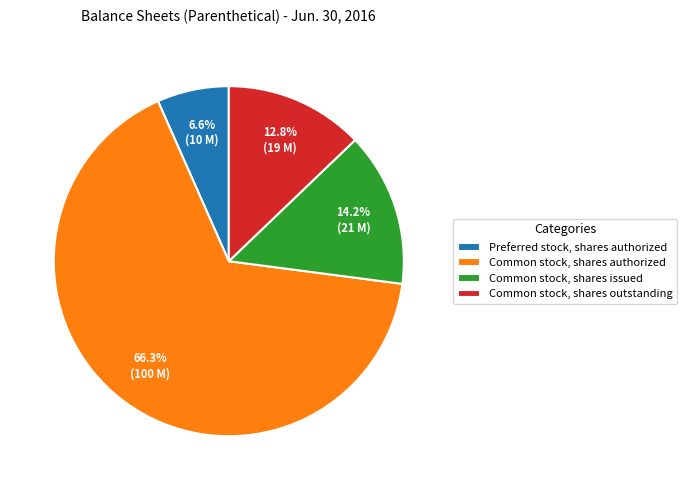

Is it true that Preferred stock, shares authorized is 1% of the pie?

False